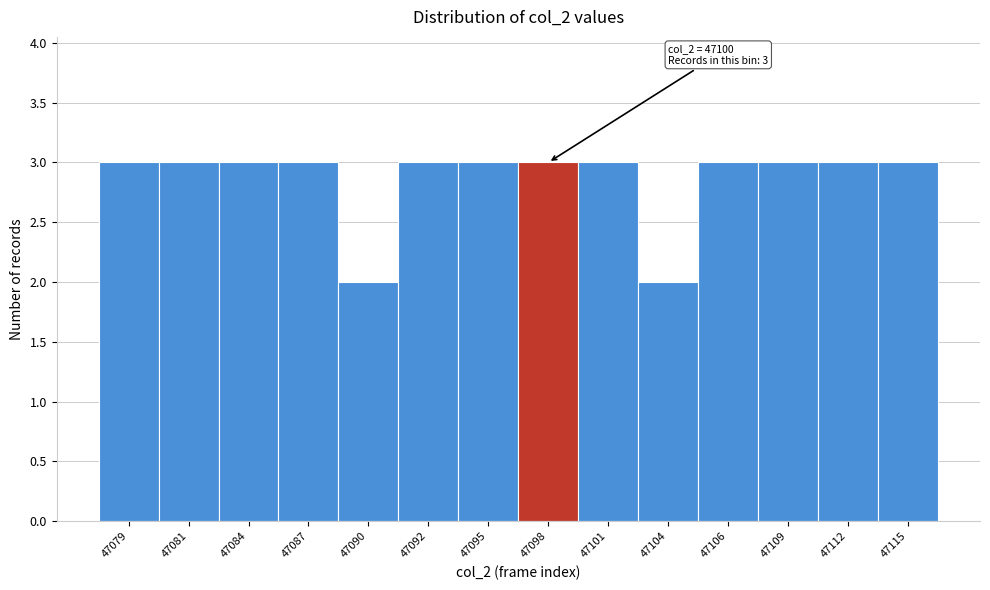

Reading left to right, what are all the values shown in this chart?

3	3	3	3	2	3	3	3	3	2	3	3	3	3